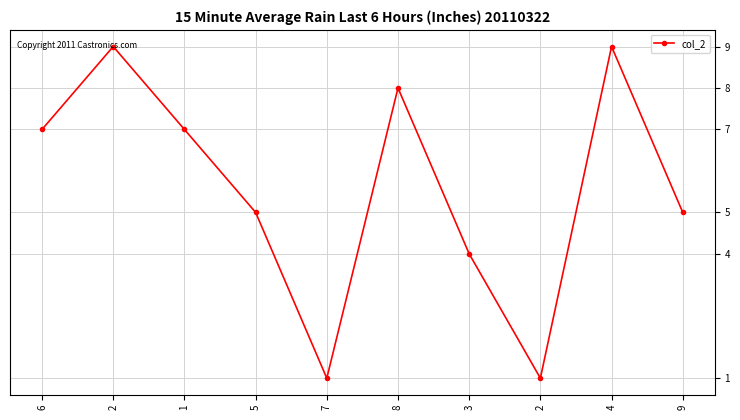

Where is the first local minimum?

7